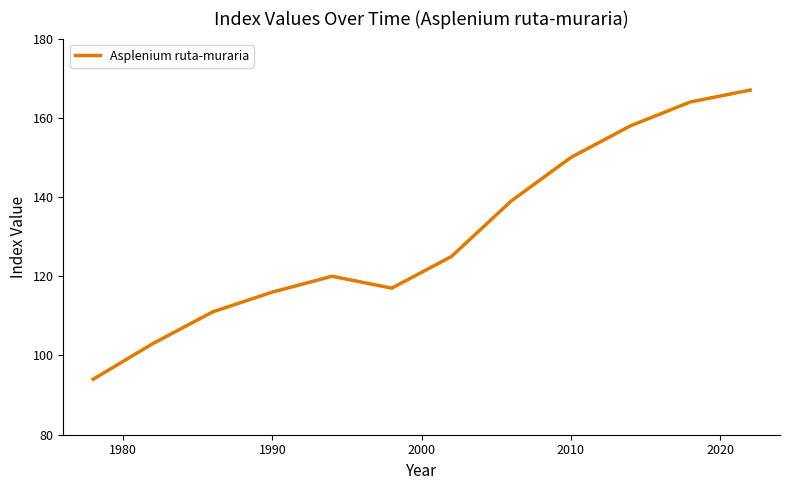

What is the average value?

130